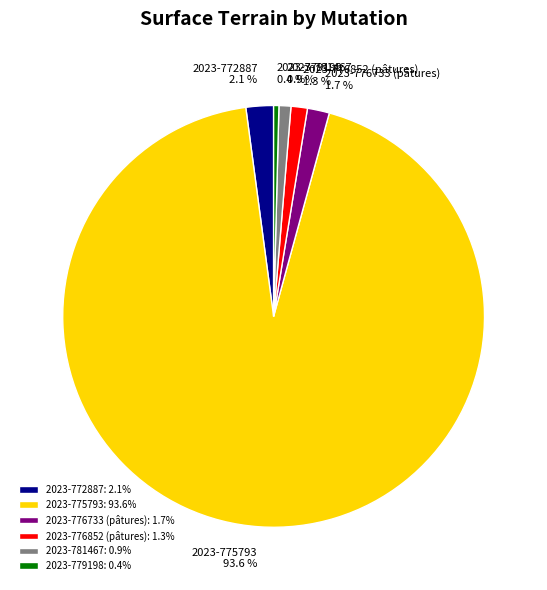

What is the total percentage of 2023-775793 and 2023-772887?

95.7%